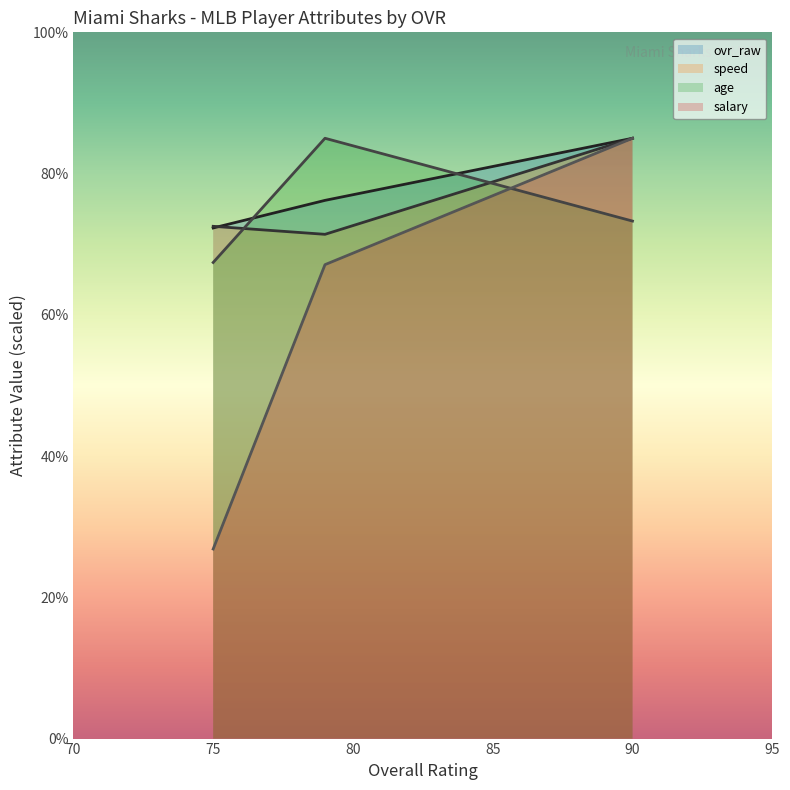

What is the approximate value of salary at 90?

85.0